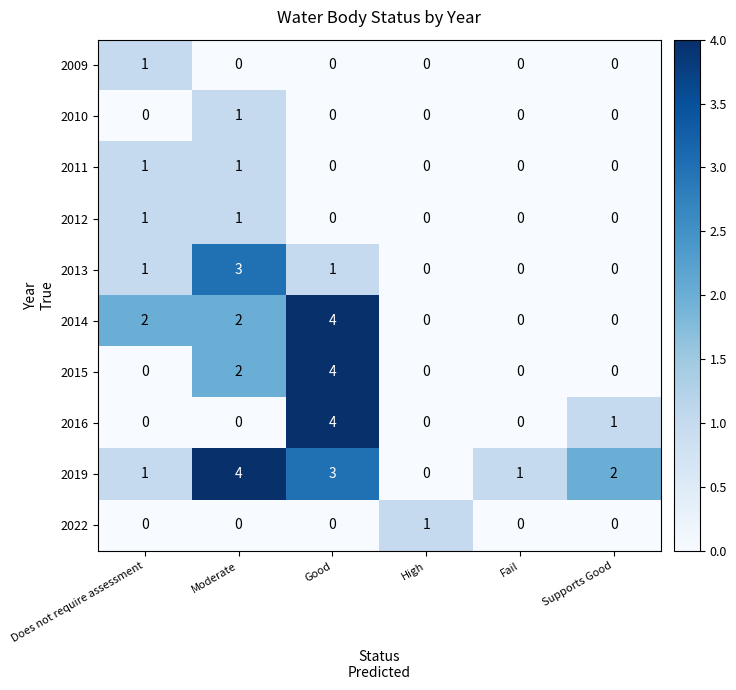

Count the number of categories in the chart.

6